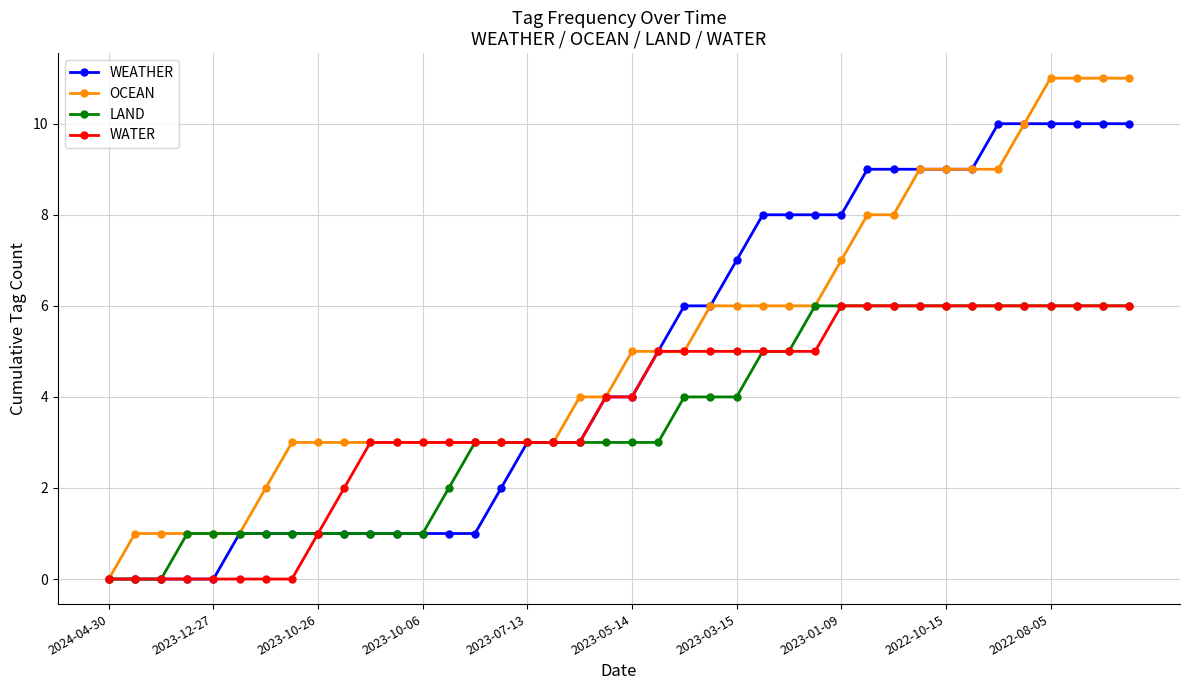

What are all the series names shown in the legend?

WEATHER, OCEAN, LAND, WATER